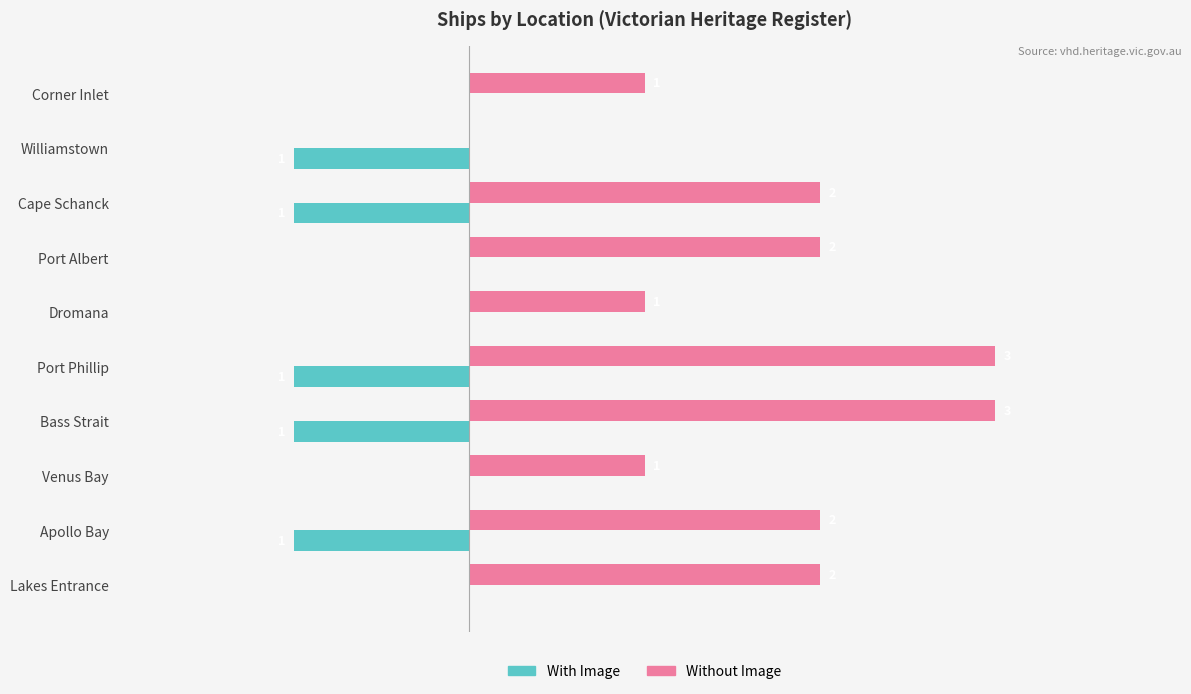

Is the value of With Image at Lakes Entrance greater than the value of Without Image at Bass Strait?

No